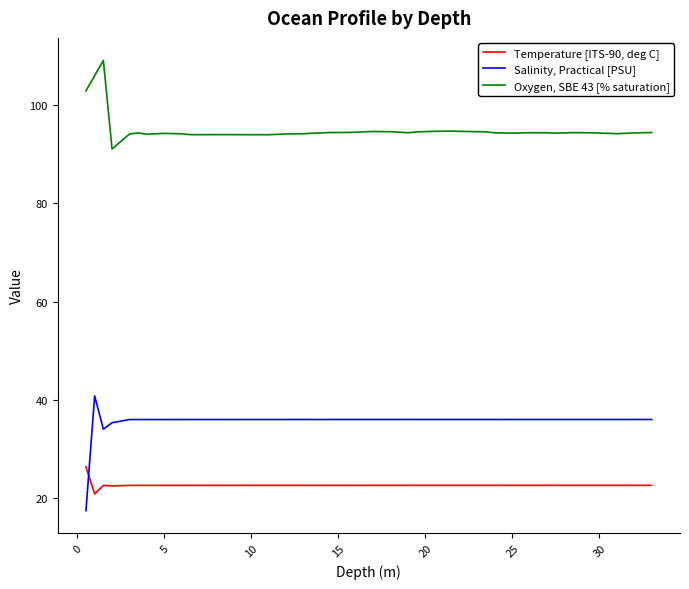

What is the difference between the maximum and minimum values in the Oxygen, SBE 43 [% saturation] series?

18.0